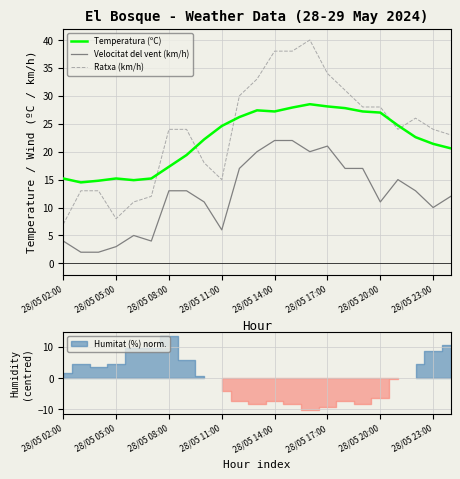

How many intersections are there between Ratxa (km/h) and Temperatura (ºC)?

5